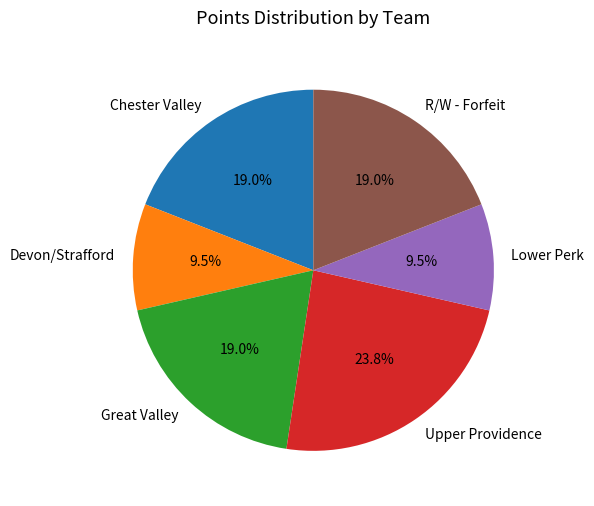

Does Great Valley represent more than half of the total?

No